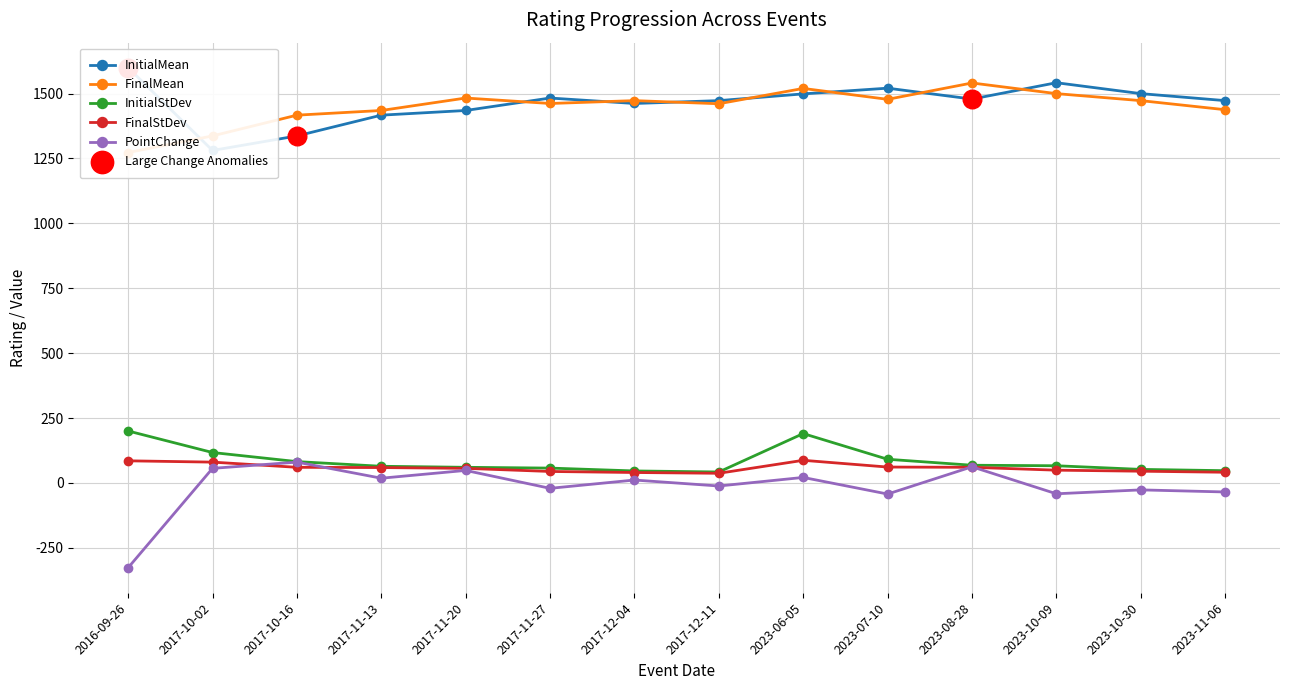

Which series has the largest total across all categories?

InitialMean